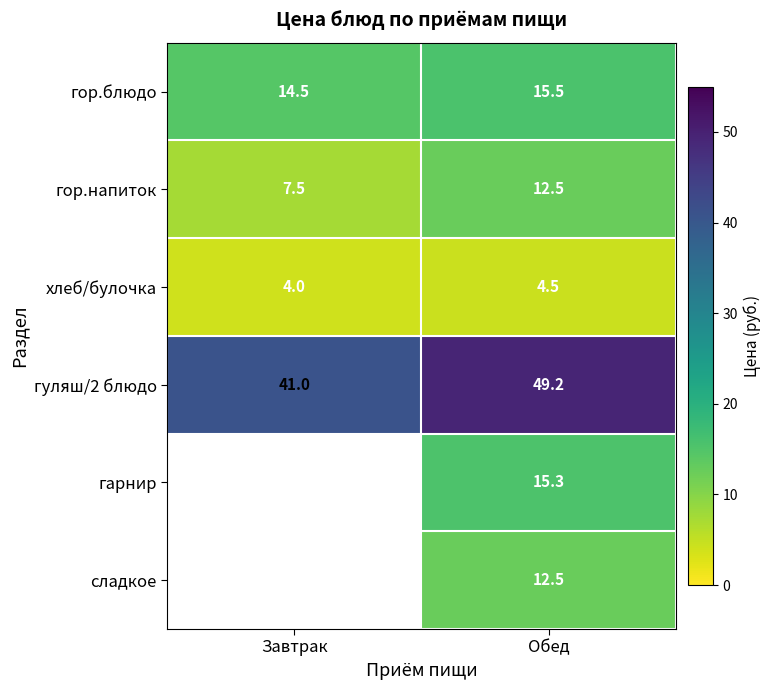

Is it true that гор.напиток equals 7.7 at Обед?

False